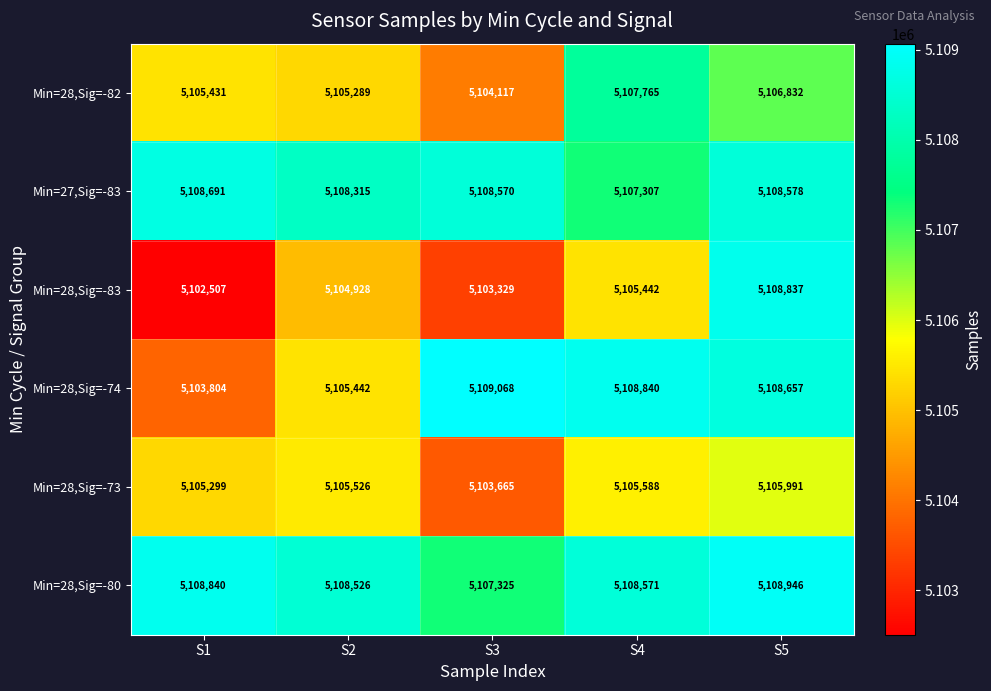

At which category is the sum across all series the highest?

S5